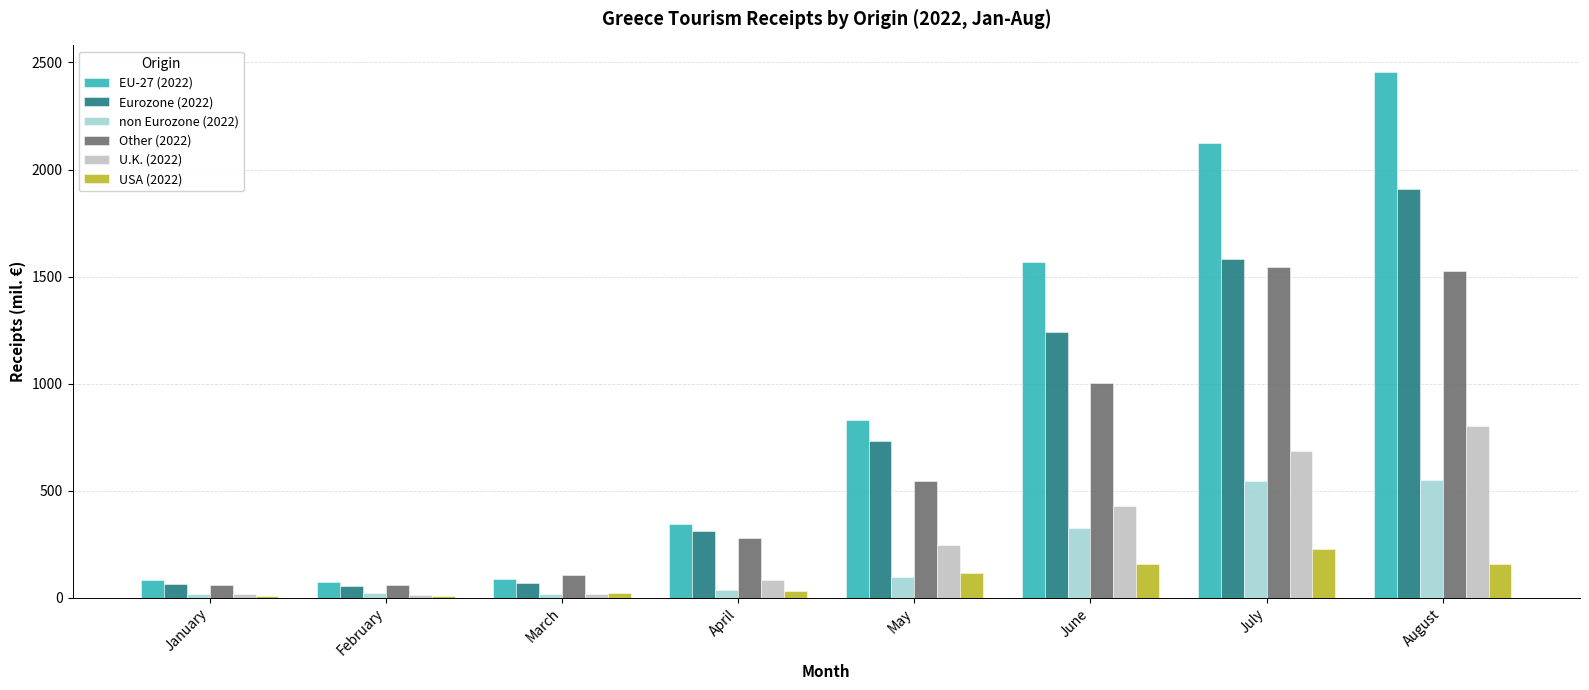

What is the maximum value shown in the chart?

2457.0